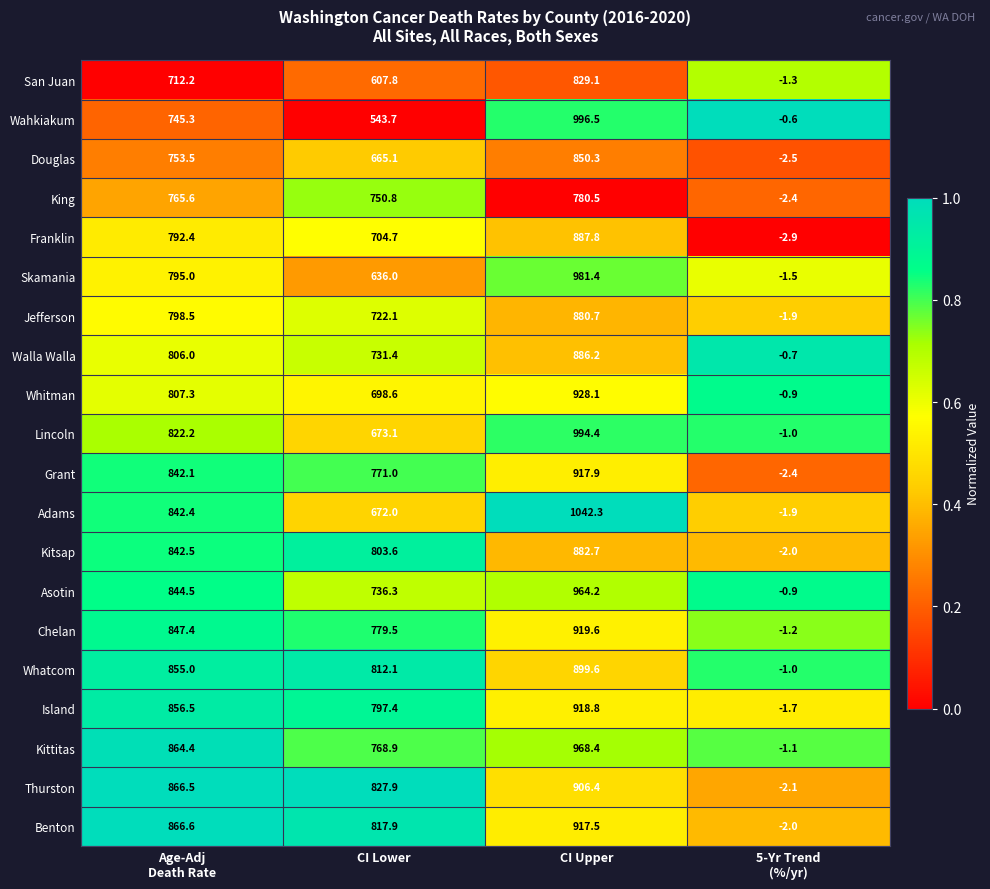

At which category is the sum across all series the highest?

CI Upper